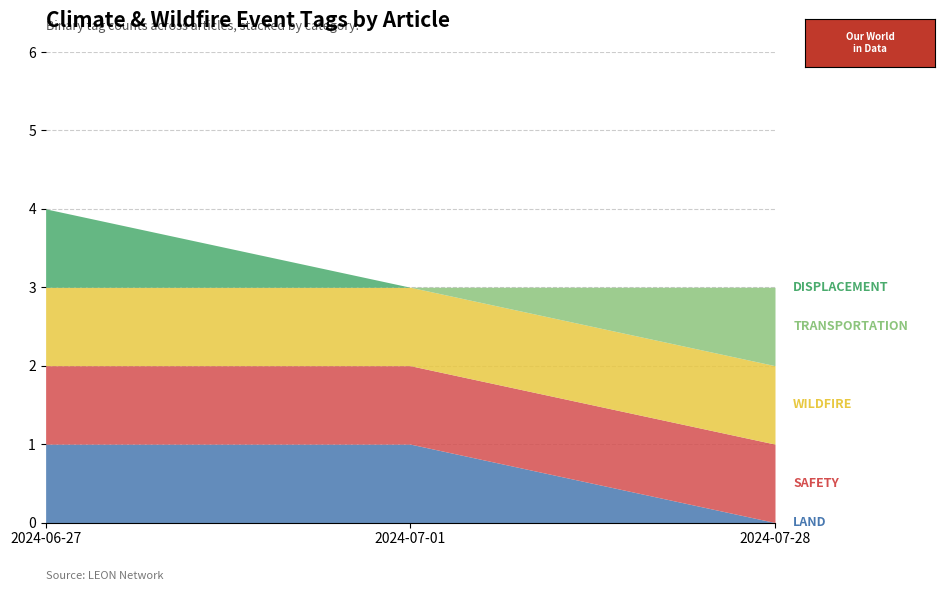

What is the maximum value for LAND?

1